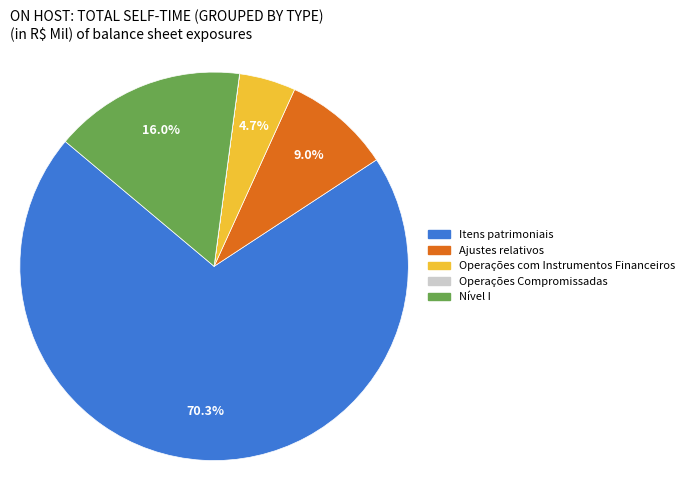

Which category has the biggest portion of the pie?

Itens patrimoniais